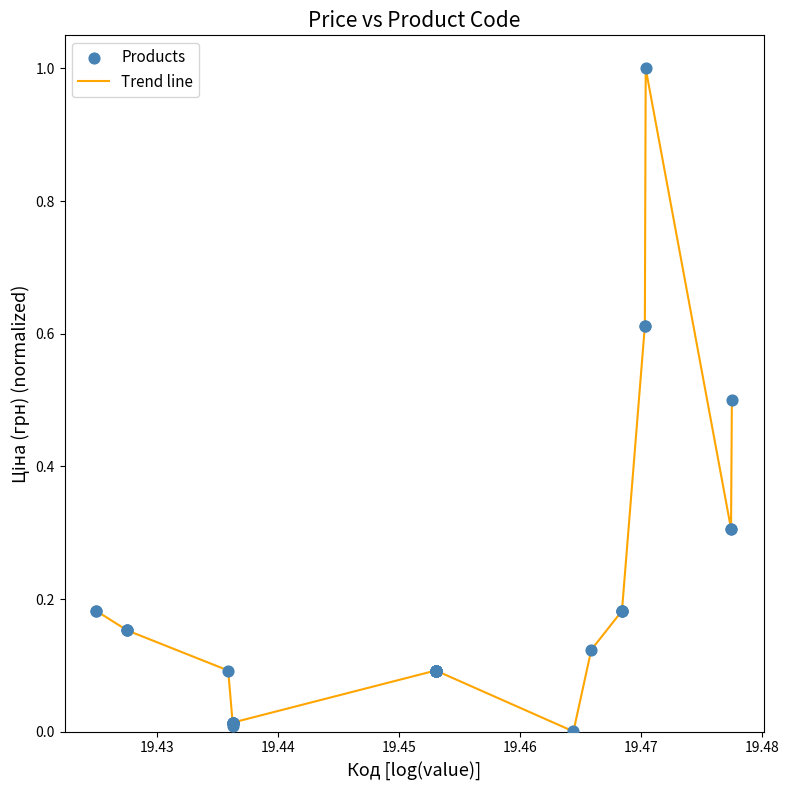

What is the greatest value displayed?

1.0